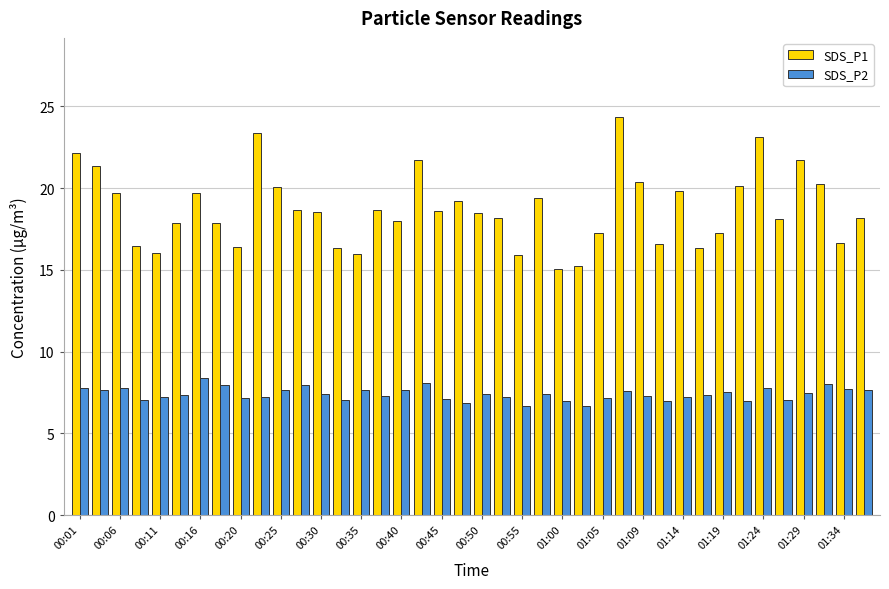

What is the minimum value shown in the chart?

6.7